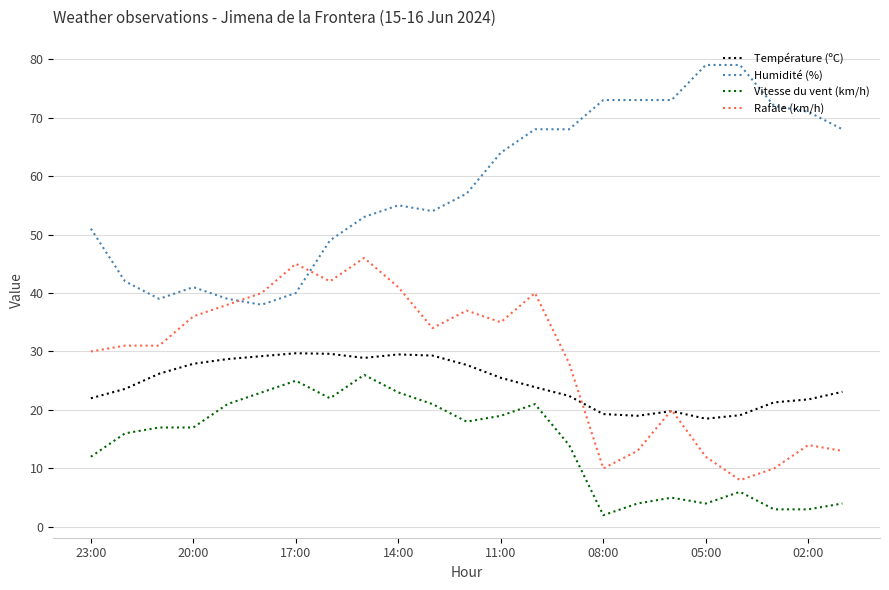

What is the lowest value of the Rafale (km/h) series?

8.0